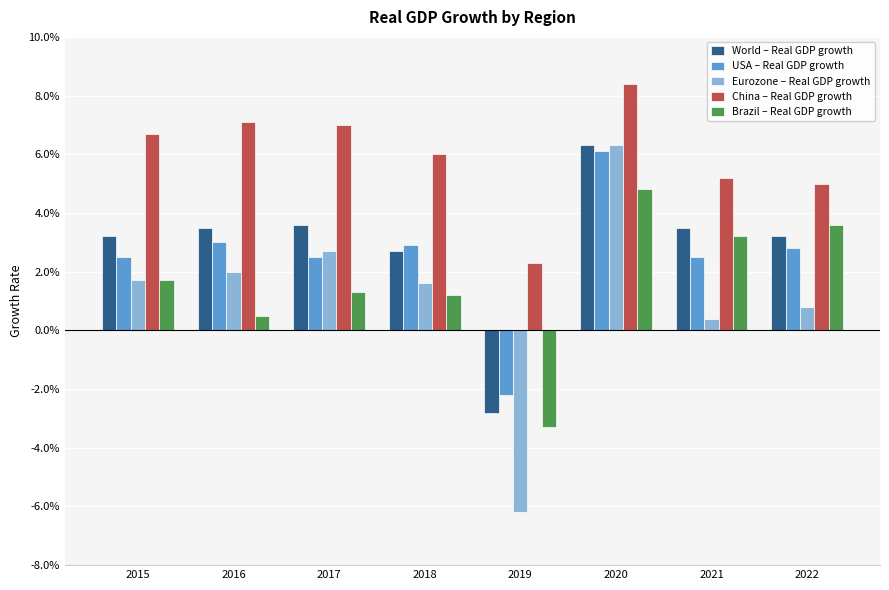

Does the chart contain any negative values?

Yes